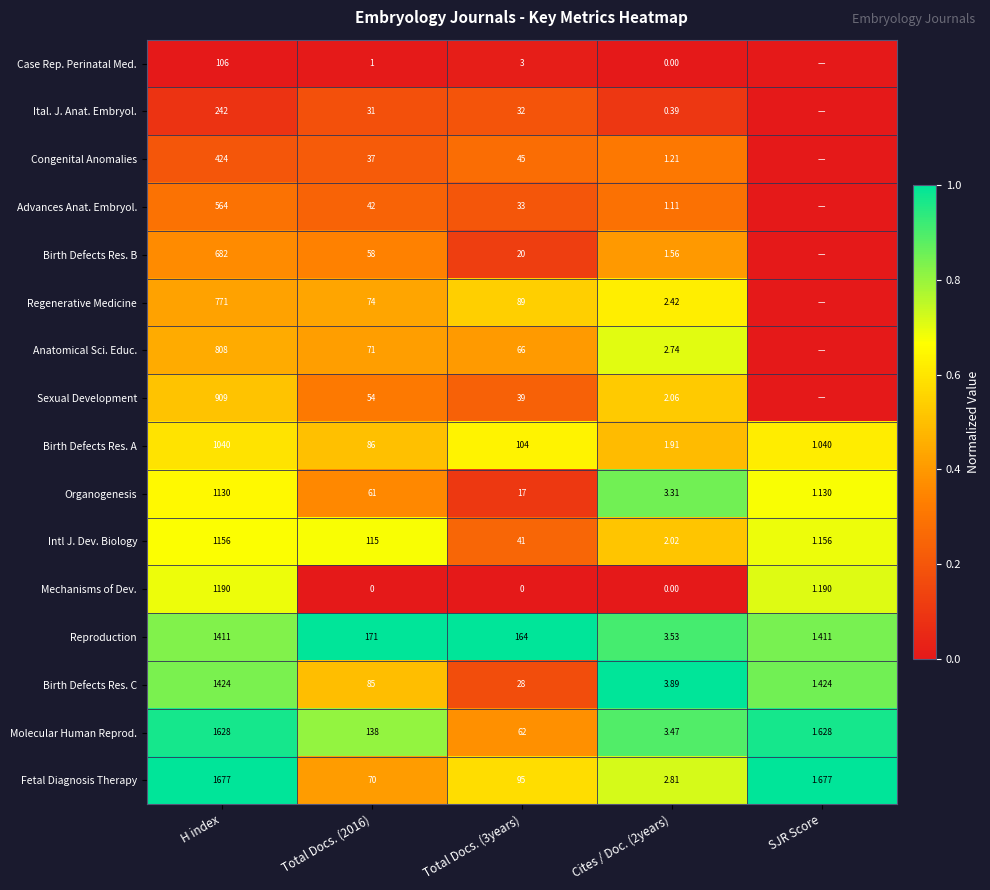

At which label does Organogenesis first exceed 17?

H index